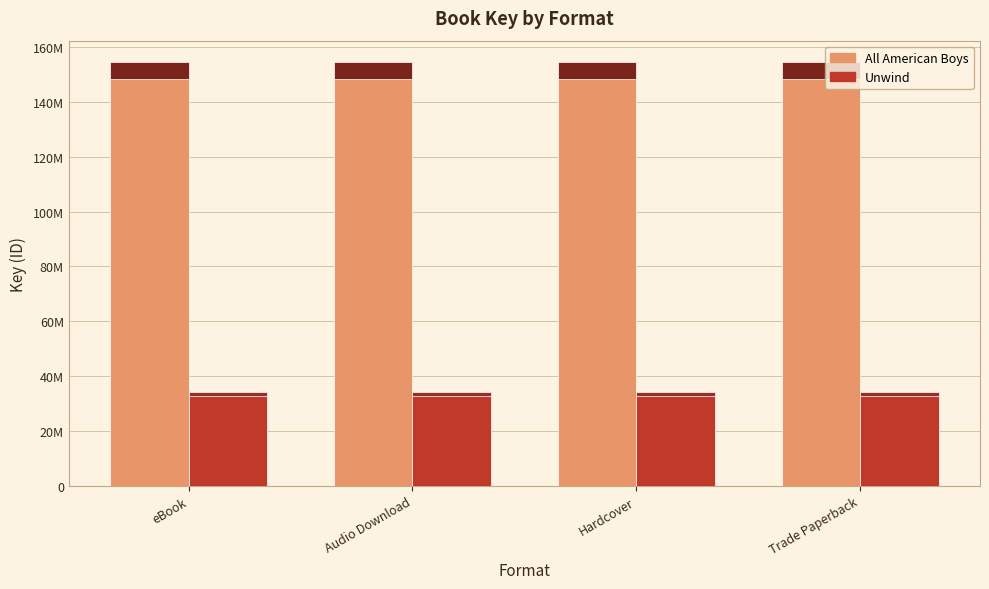

Reading right to left, transcribe all the data shown in this chart.

All American Boys: 154558184	154558184	154558184	154558184
Unwind: 34293211	34293211	34293211	34293211